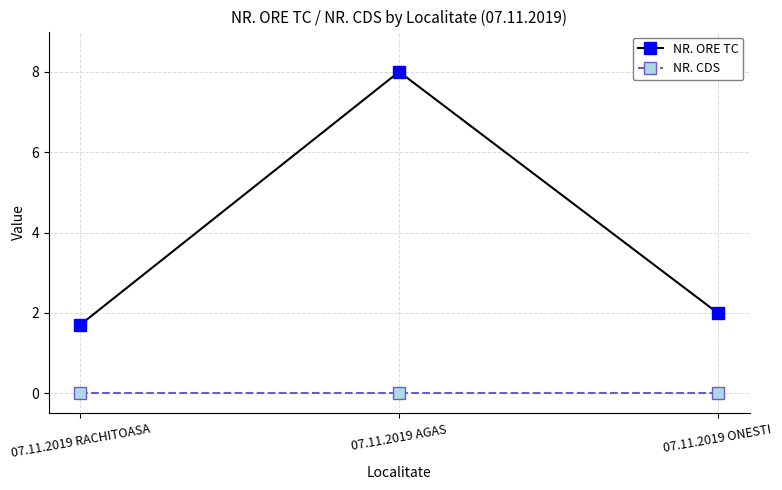

What is the difference between the highest and lowest values at 07.11.2019 RACHITOASA?

1.7